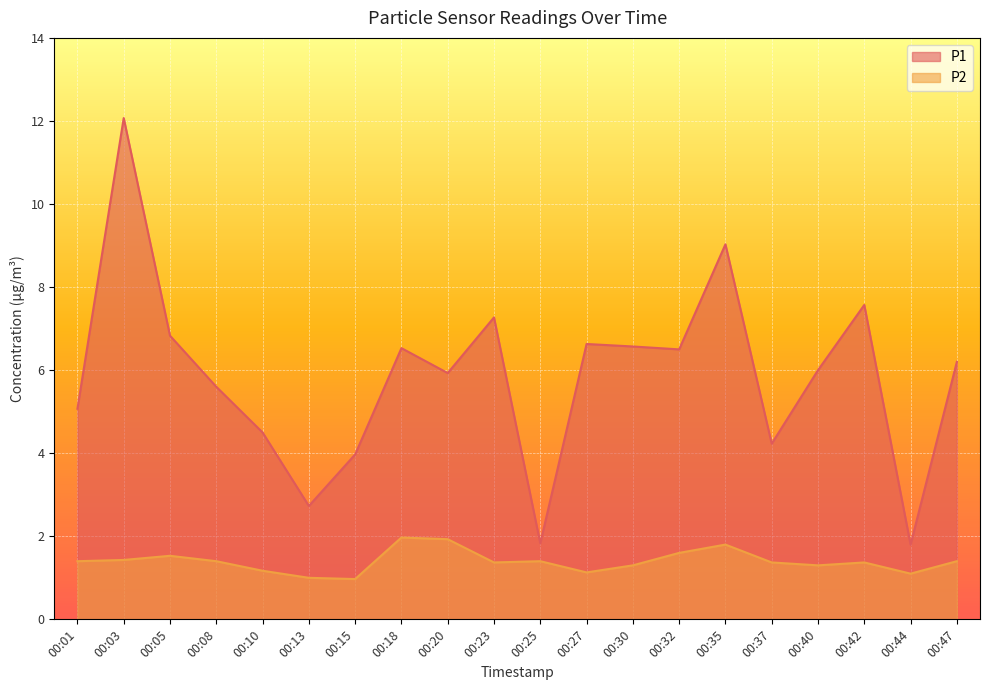

Where is P1 nearest to the value 6?

00:40